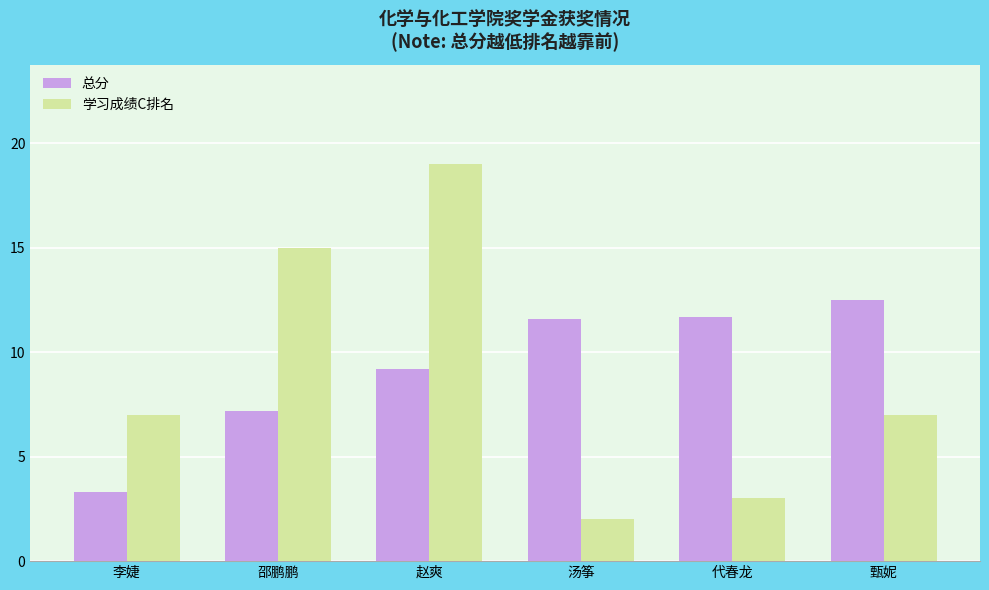

The 总分 series shows 11.6 at 汤筝. True or false?

True